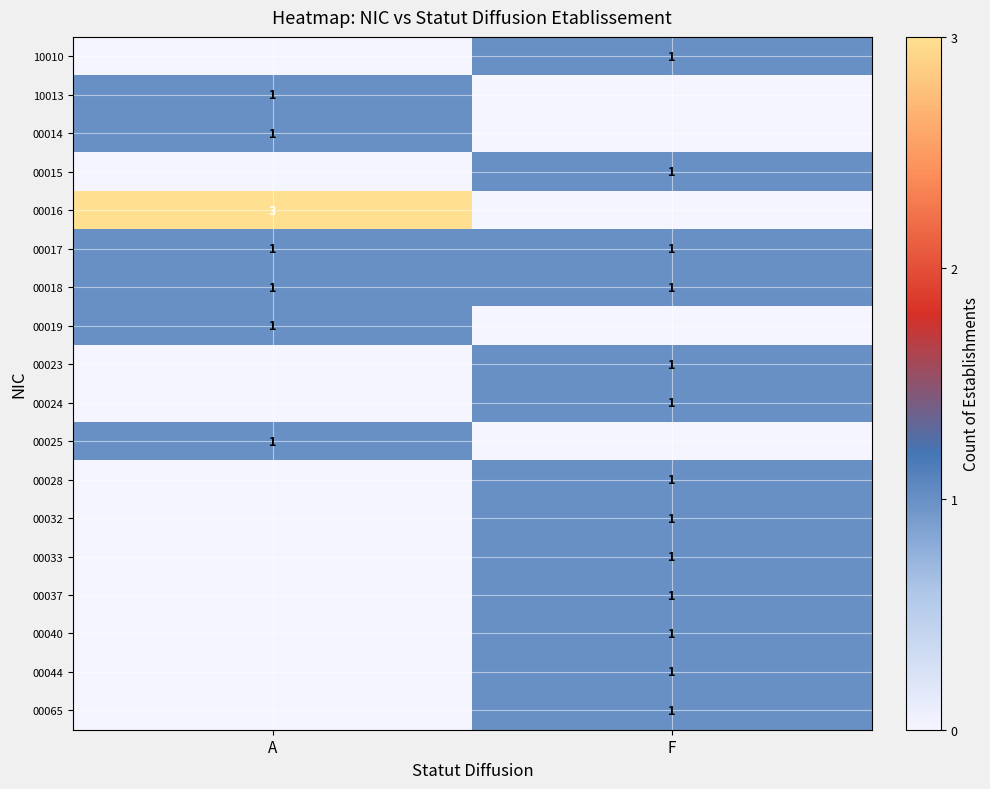

Is it true that 00037 equals 1 at F?

True